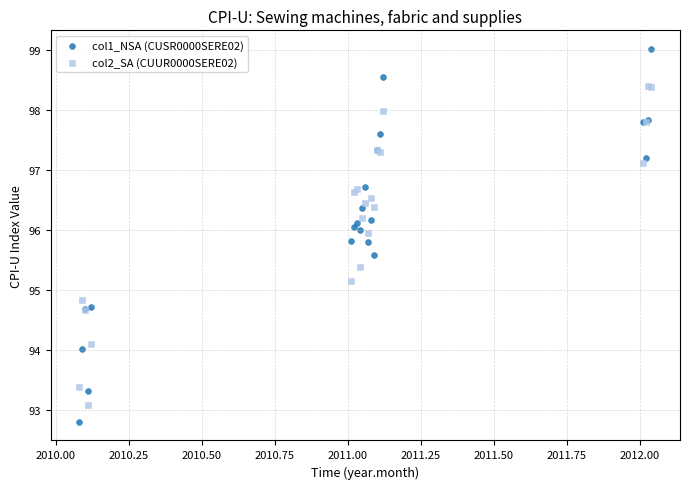

Which series reaches the maximum Y coordinate?

col1_NSA (CUSR0000SERE02)